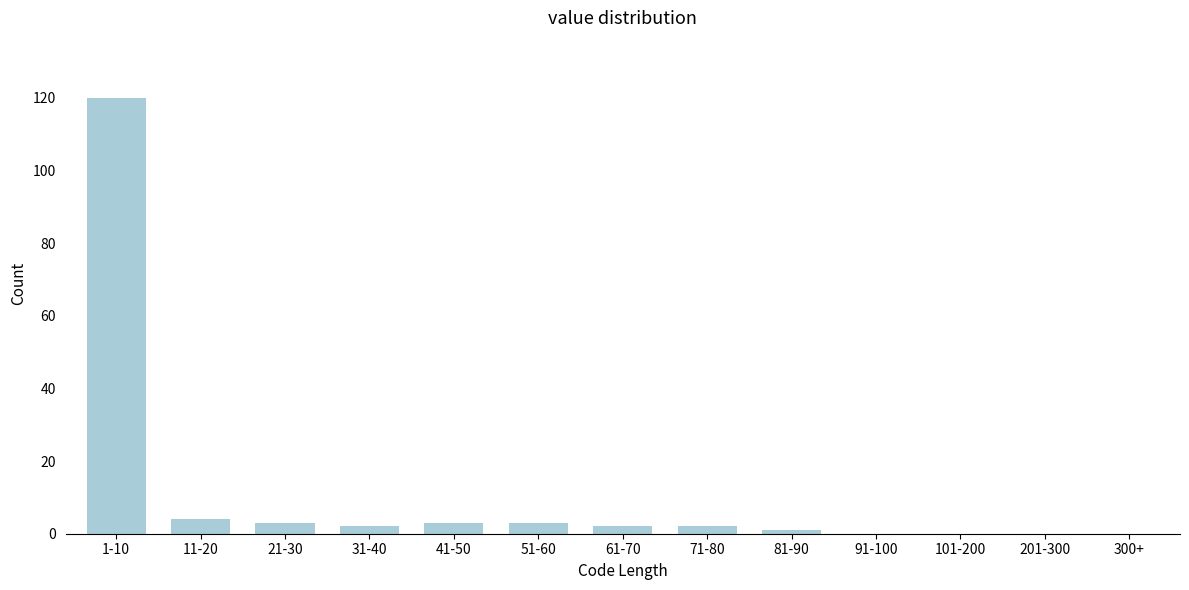

Reading left to right, extract all data points from this chart.

1-10=120	11-20=4	21-30=3	31-40=2	41-50=3	51-60=3	61-70=2	71-80=2	81-90=1	91-100=0	101-200=0	201-300=0	300+=0